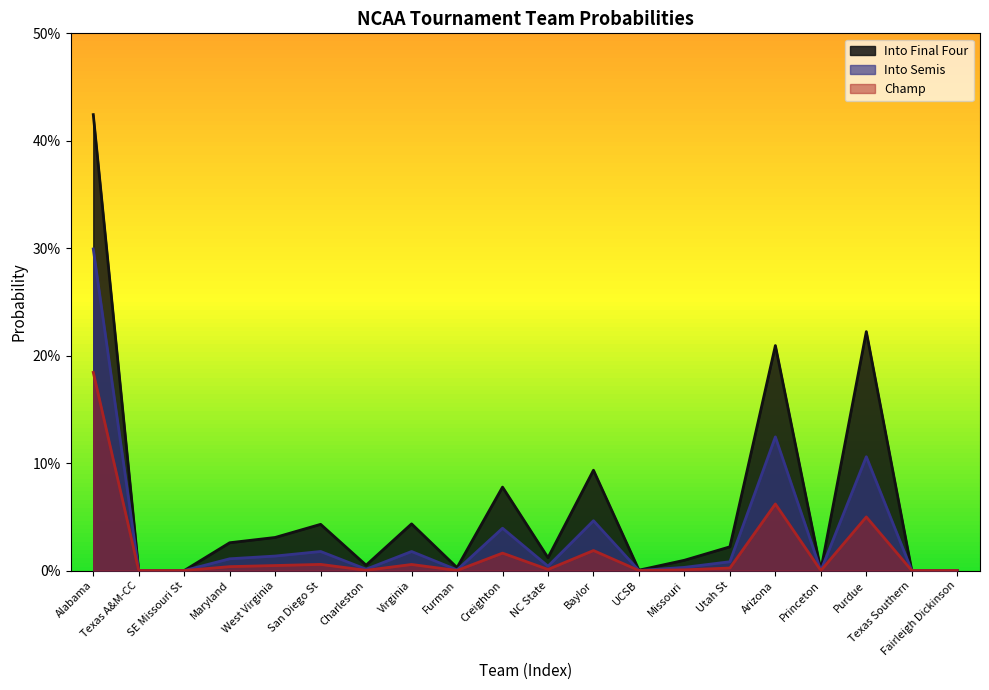

What is the maximum value for Champ?

0.2